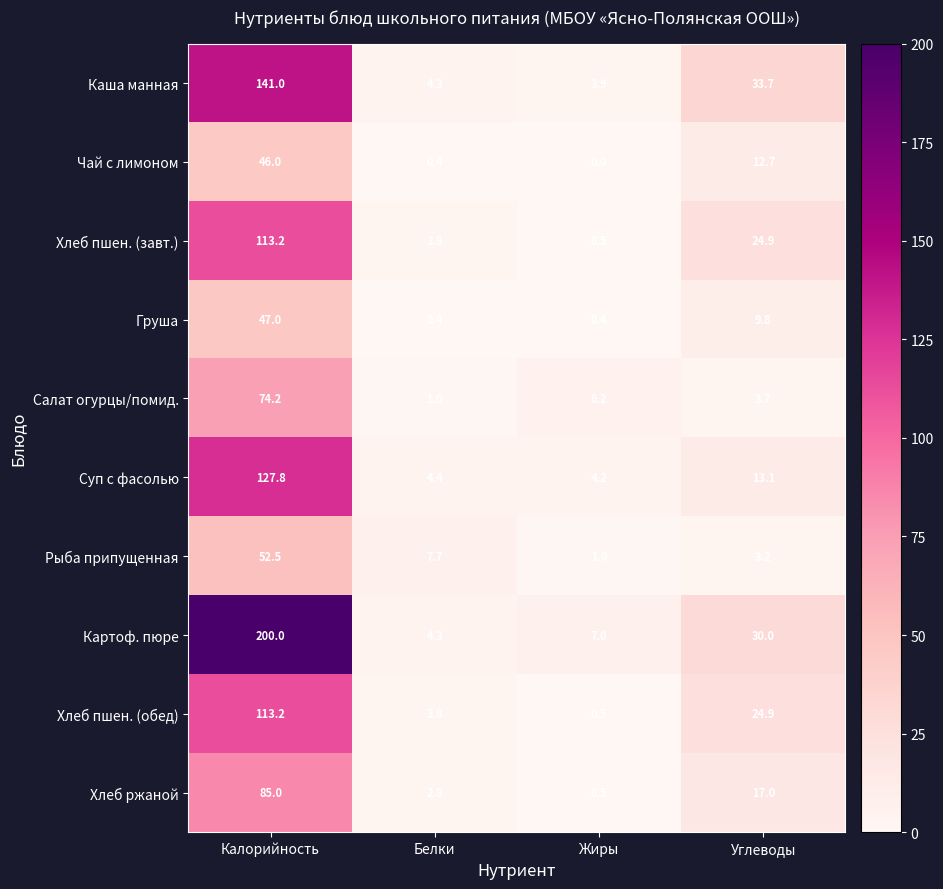

At which category does the chart reach its minimum across all series?

Жиры